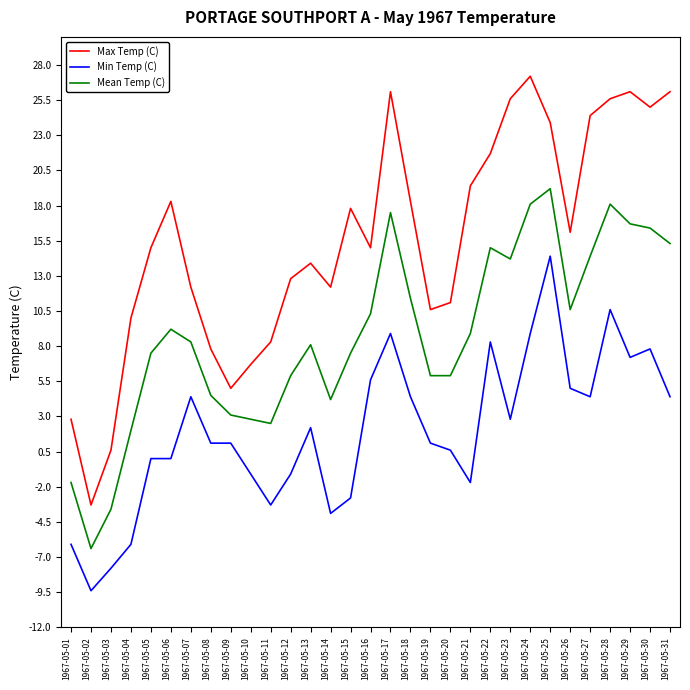

What is the sum of the Max Temp (C) values at 1967-05-18 and 1967-05-02?

15.0